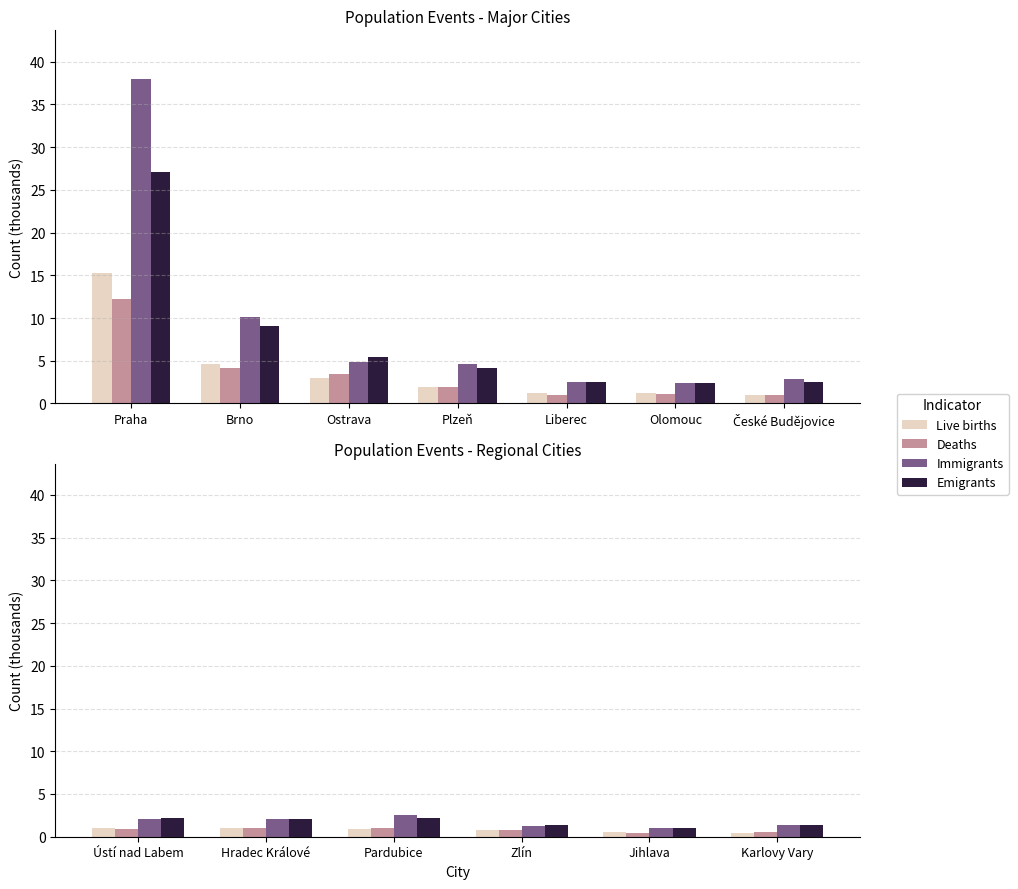

At how many categories does at least one series exceed 1?

6